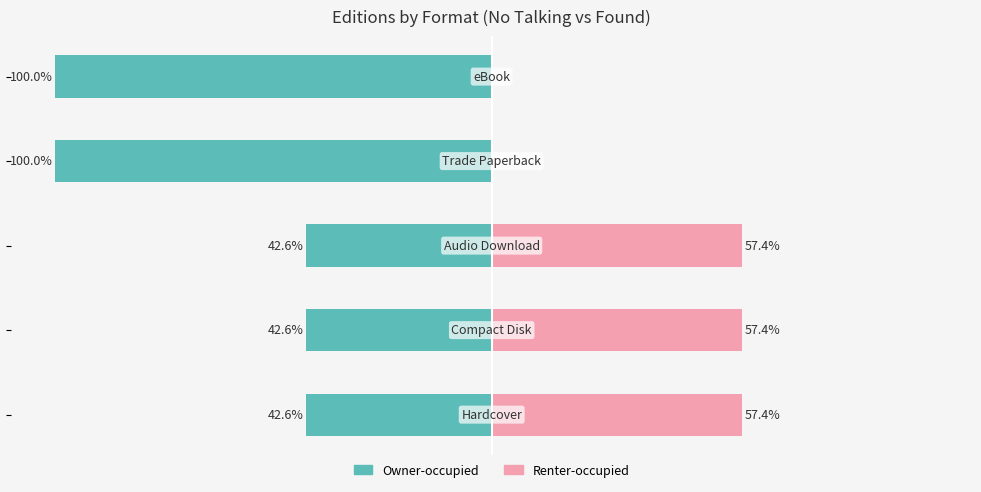

What is the difference between the maximum and second lowest values in the Owner-occupied series?

57.4